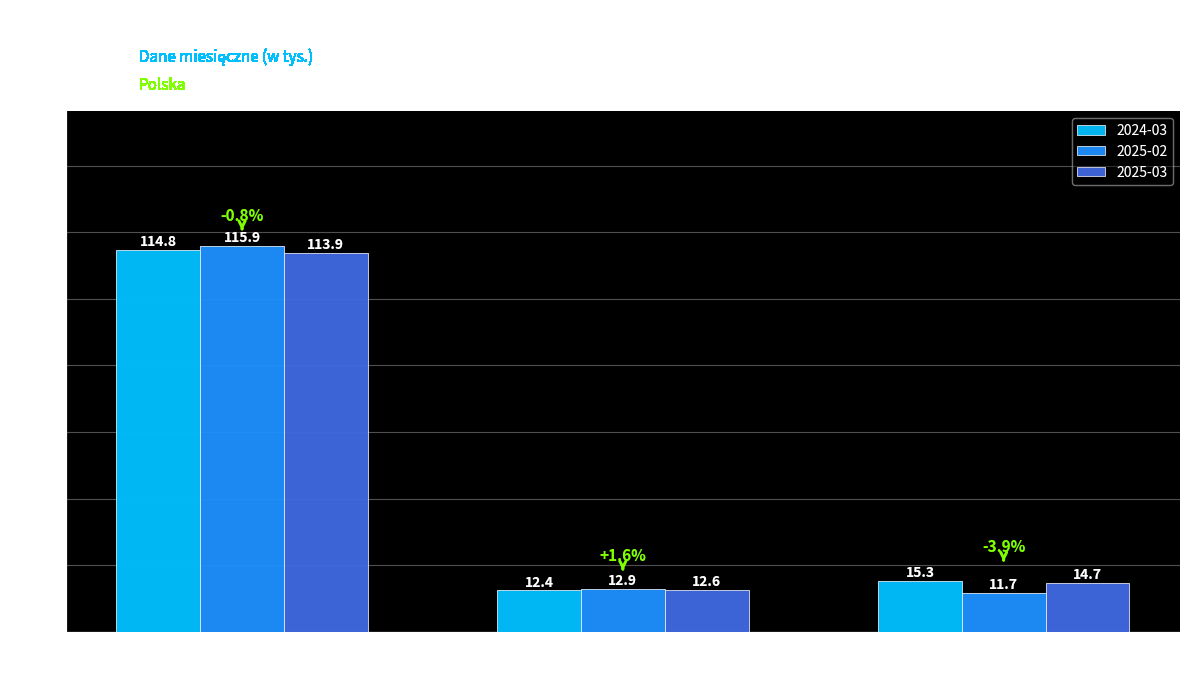

Which category has the lowest value in the 2025-02 series?

Bezrobotni
wyrejestrowani